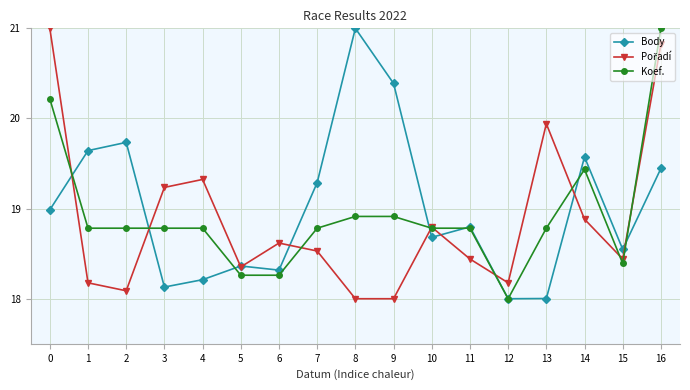

What is the value of the Koef. point at the 14th from the left?

18.8